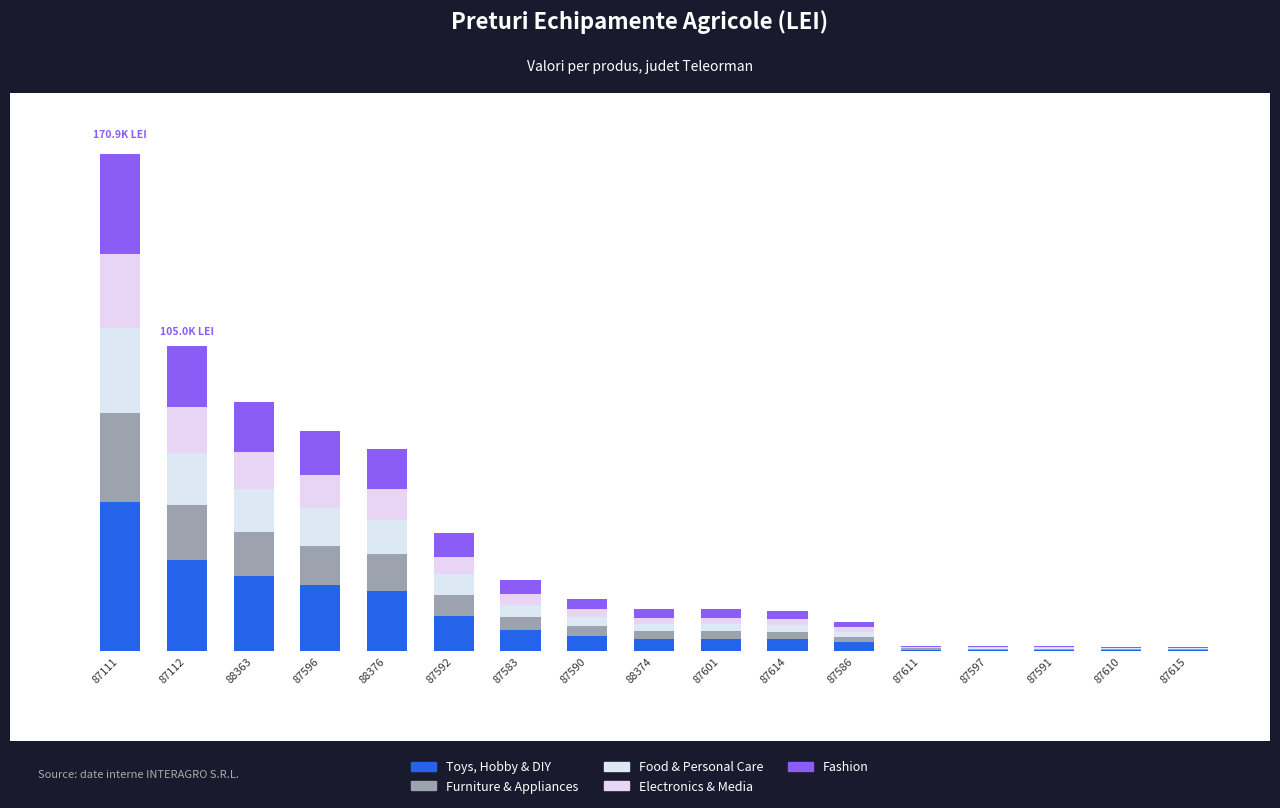

At which label does Toys, Hobby & DIY reach its peak?

87111